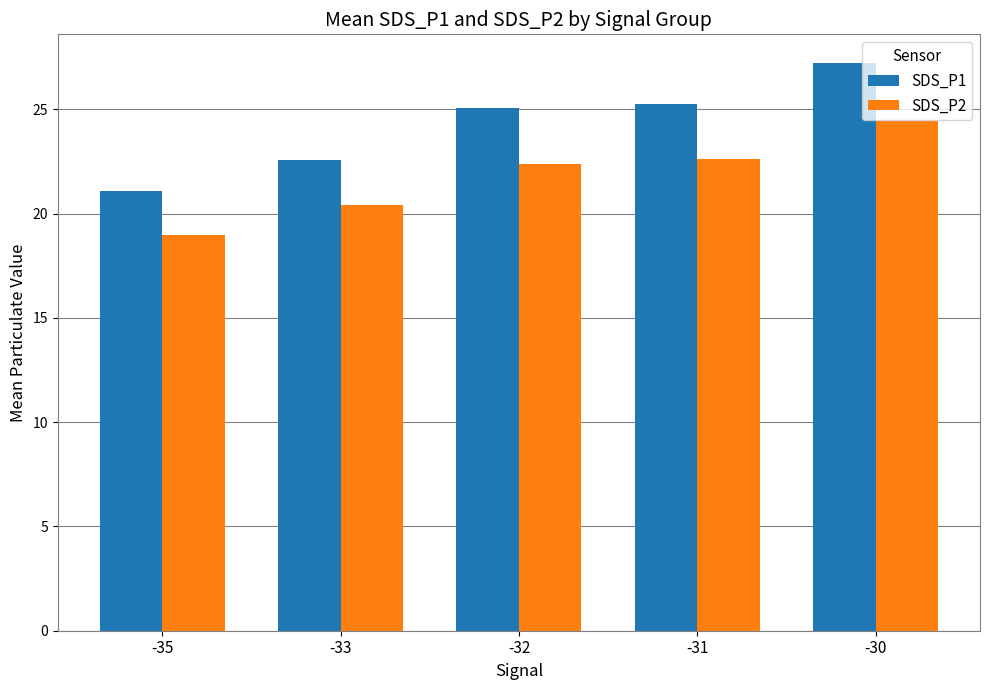

What are all the series names shown in the legend?

SDS_P1, SDS_P2